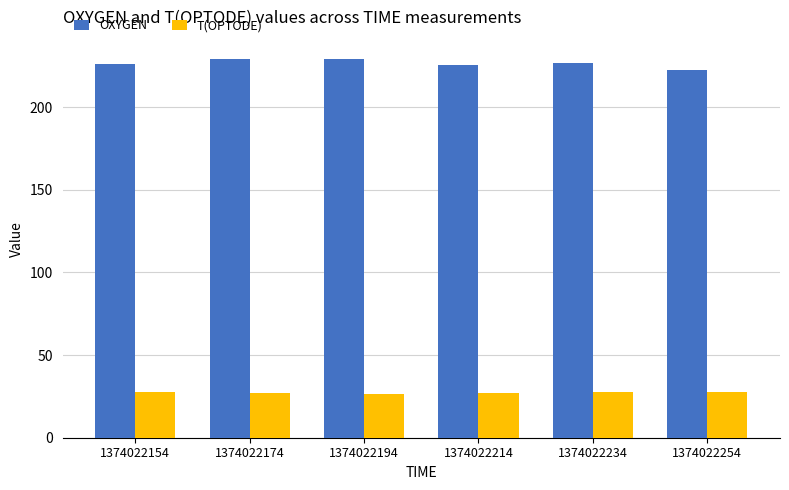

How many data points does each series have?

6